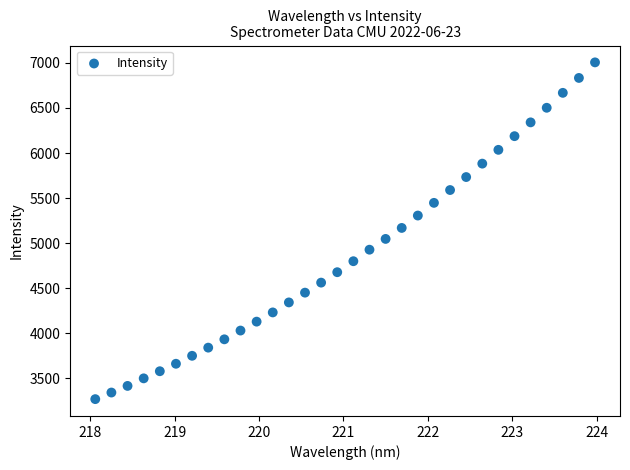

What is the range of Y values (max minus min)?

3736.7